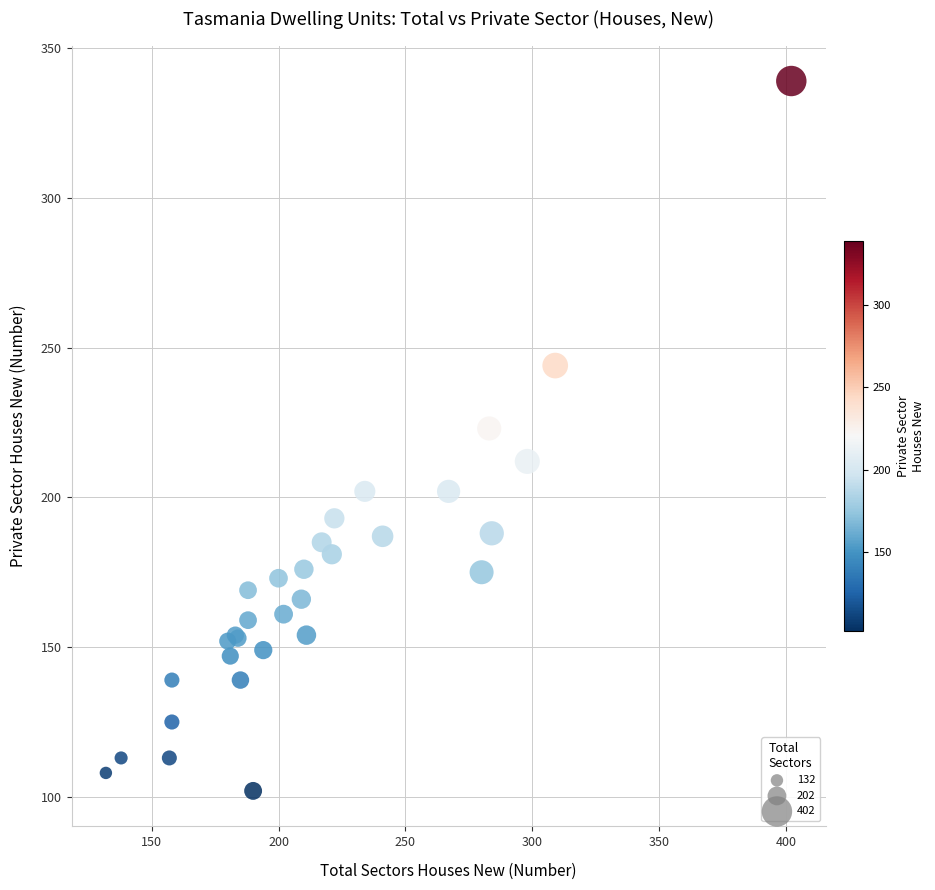

What Y value in the scatter plot is closest to 220?

223